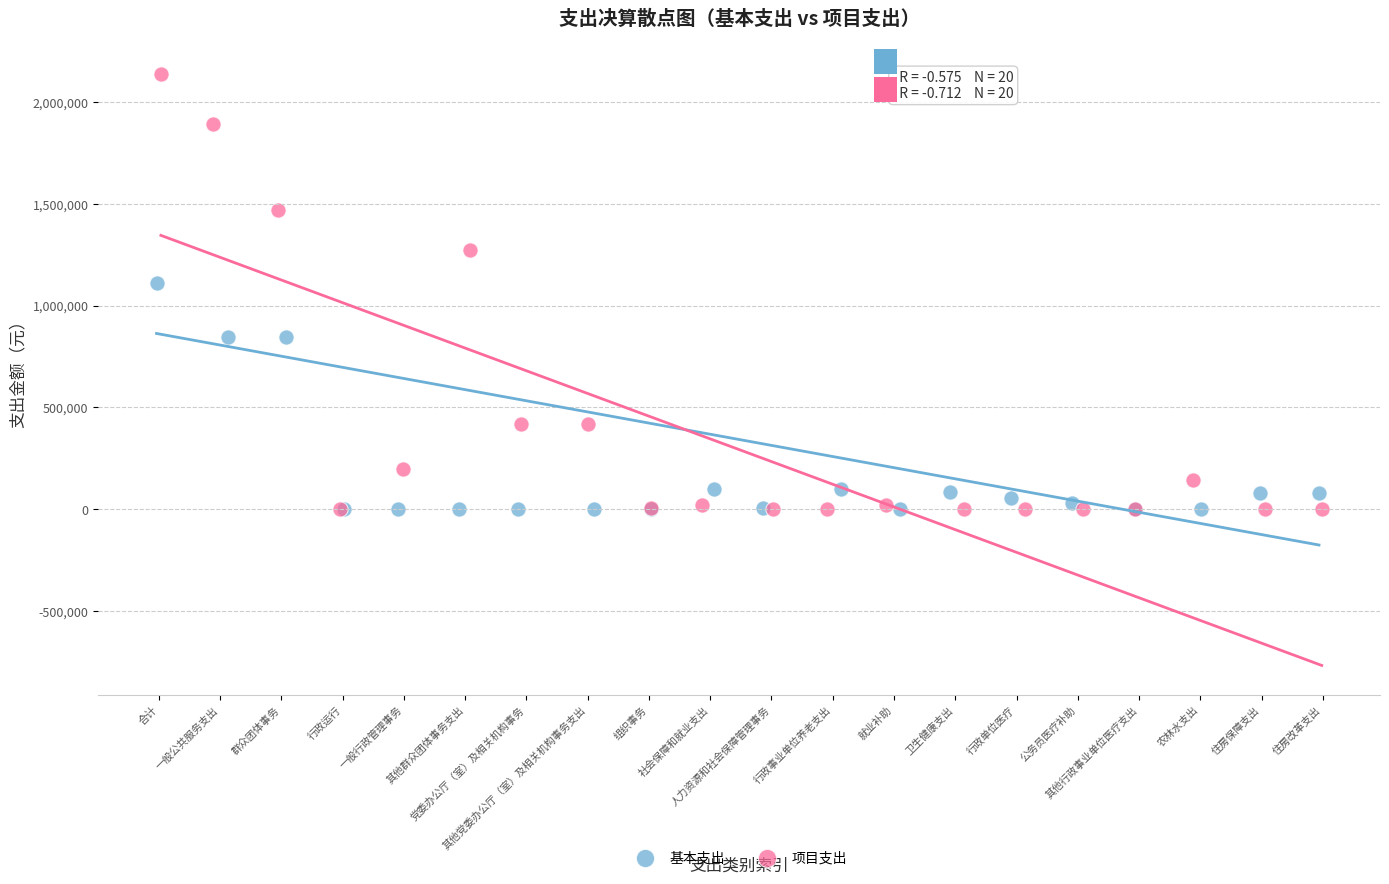

Which series has the widest spread of Y values?

项目支出